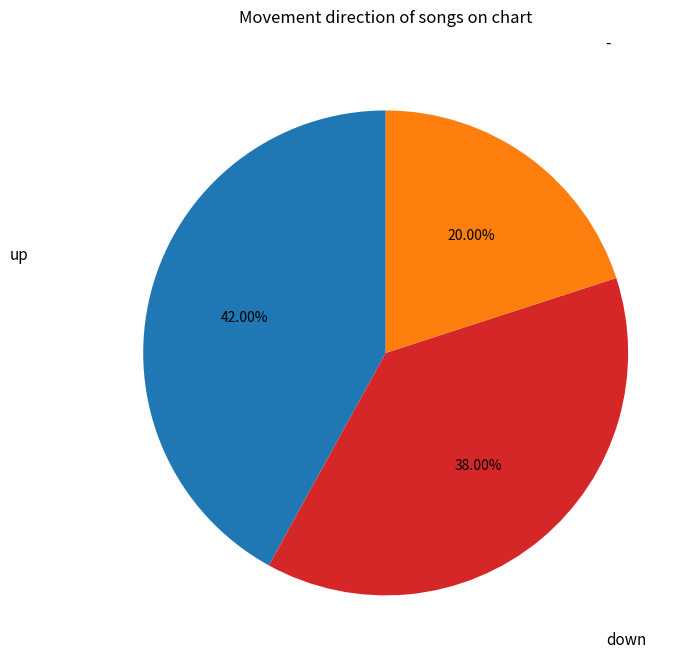

Is there any slice that represents more than half of the pie?

No